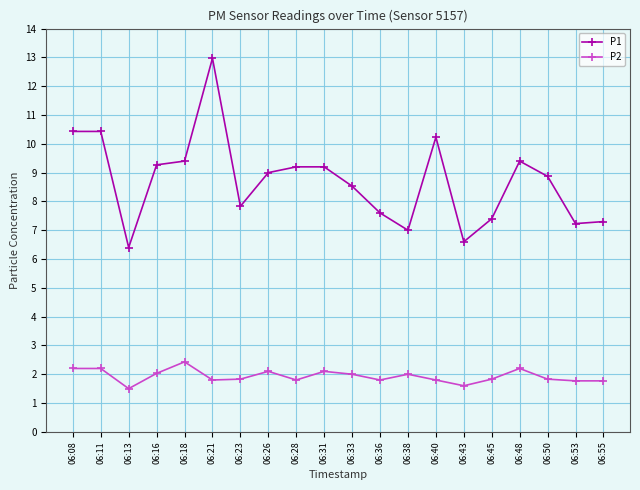

What is the spread (max minus min) of values at 06:21?

11.2